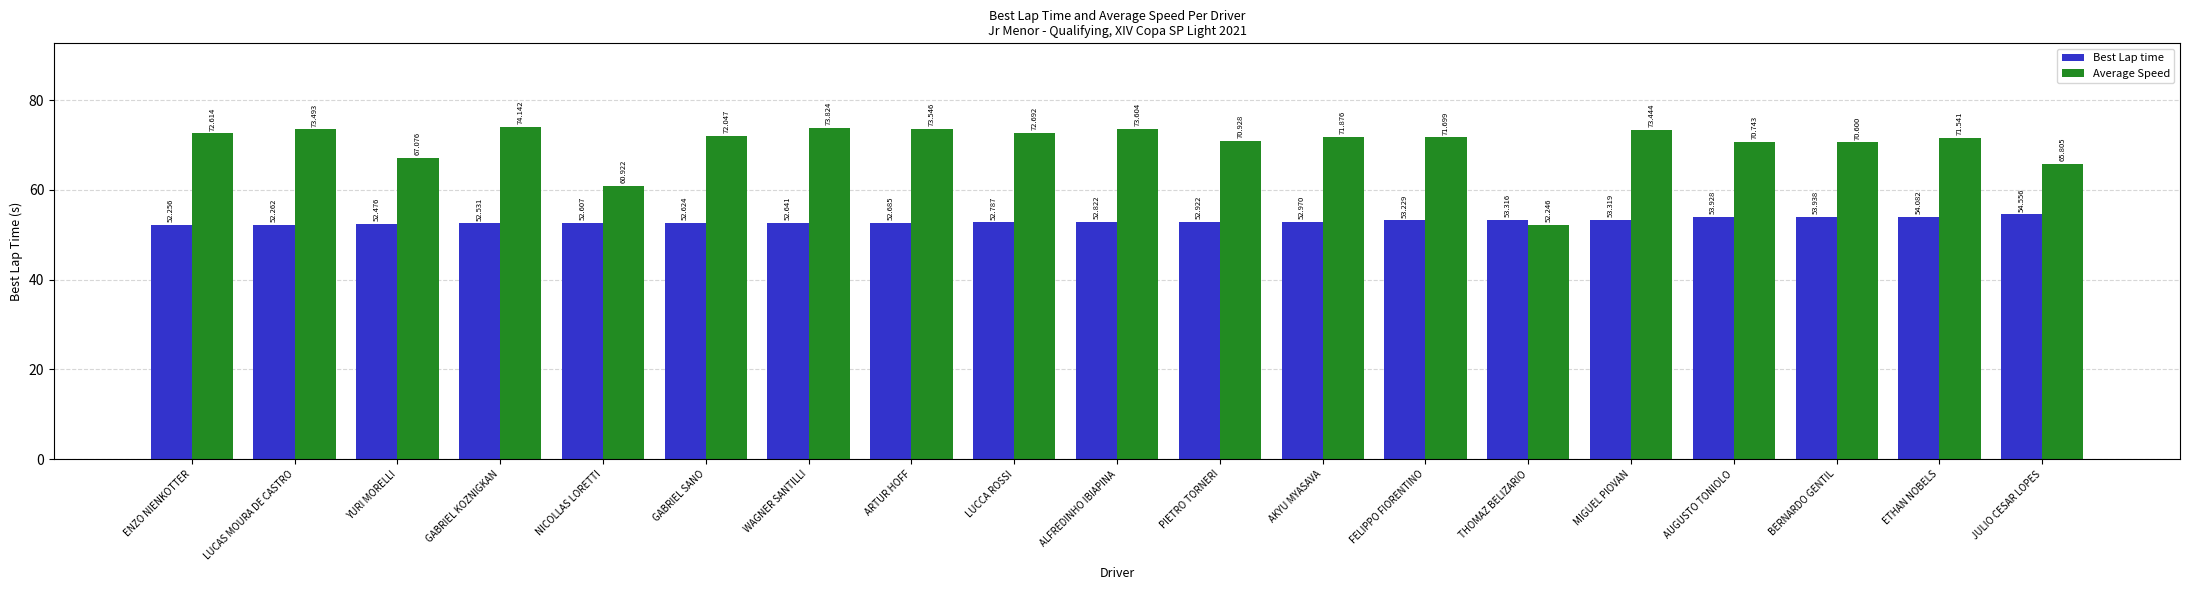

Which series has the largest range (max minus min)?

Average Speed